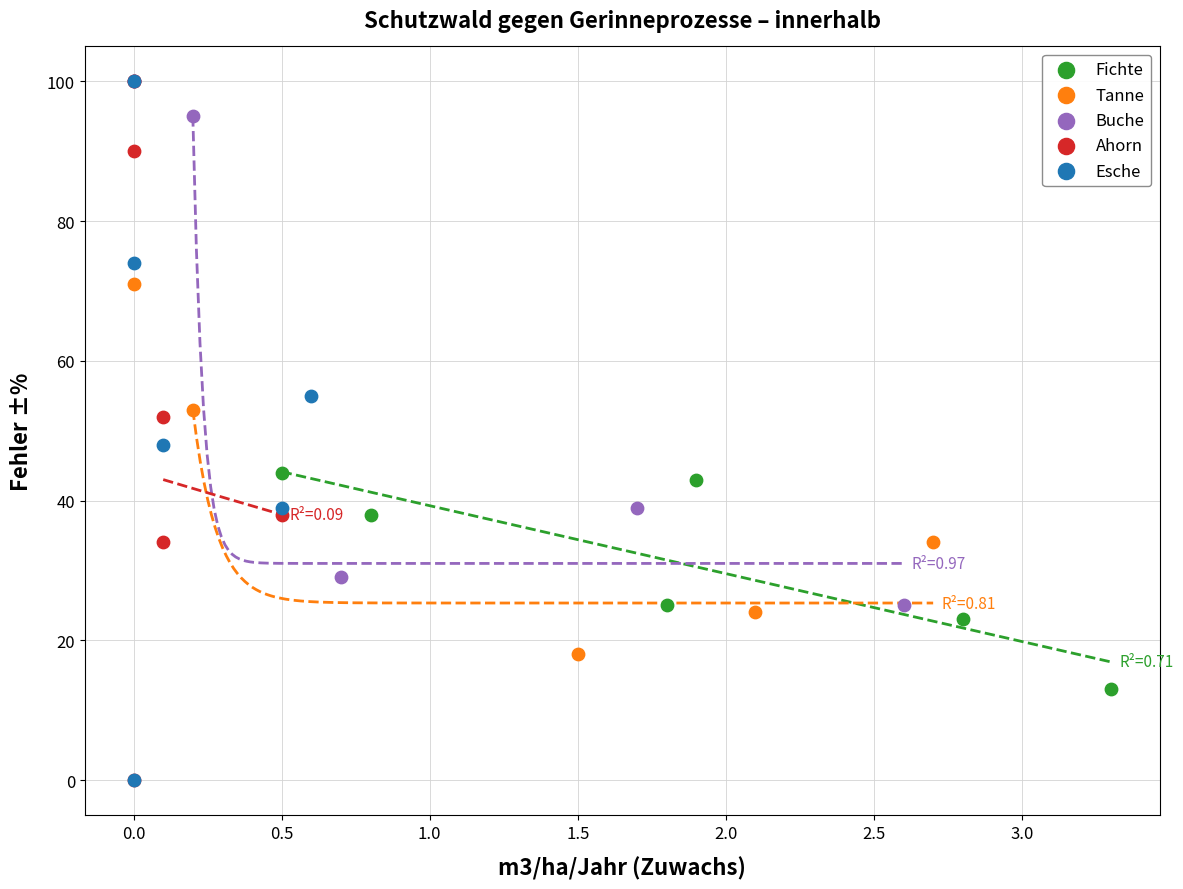

What are all the series names shown in the legend?

Fichte, Tanne, Buche, Ahorn, Esche